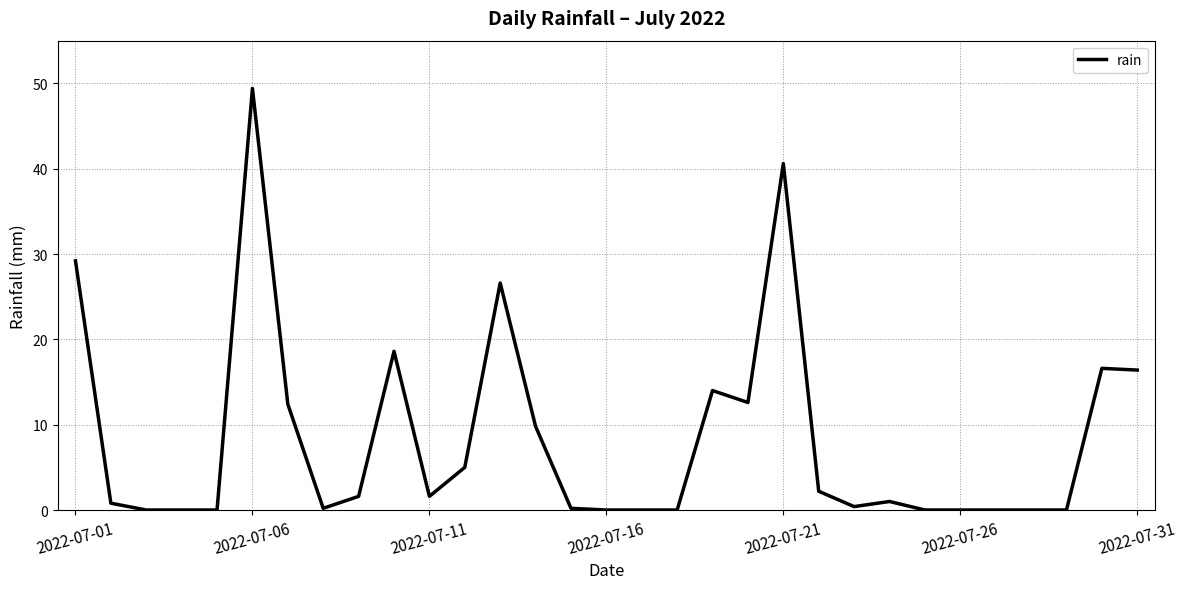

What is the difference between the maximum and minimum values?

49.4